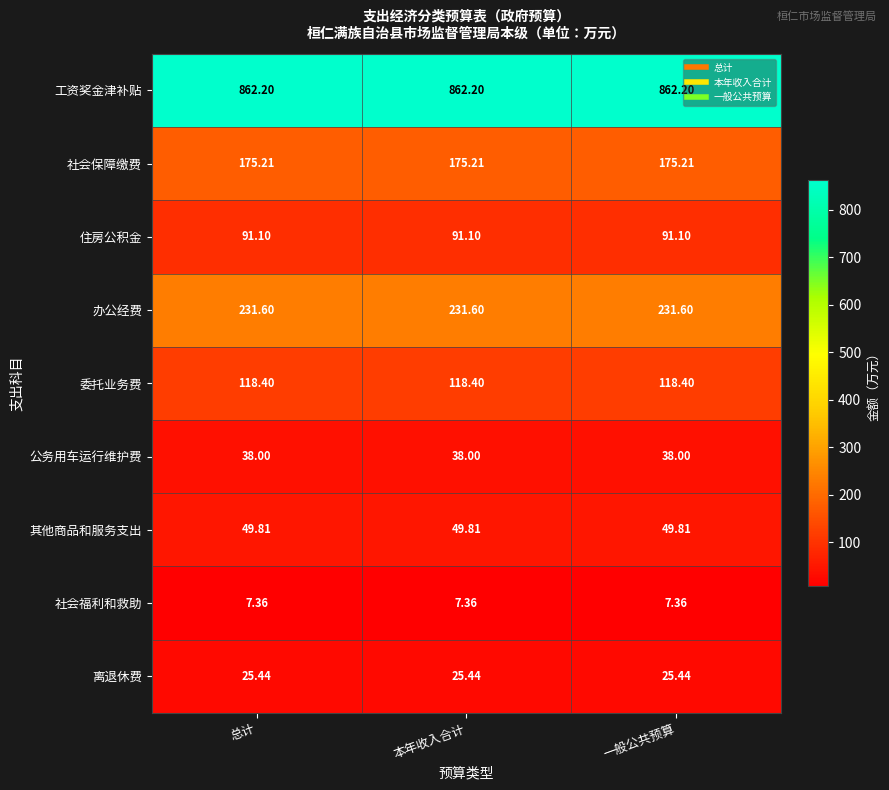

List the series in order of their peak value, highest first.

工资奖金津补贴, 办公经费, 社会保障缴费, 委托业务费, 住房公积金, 其他商品和服务支出, 公务用车运行维护费, 离退休费, 社会福利和救助